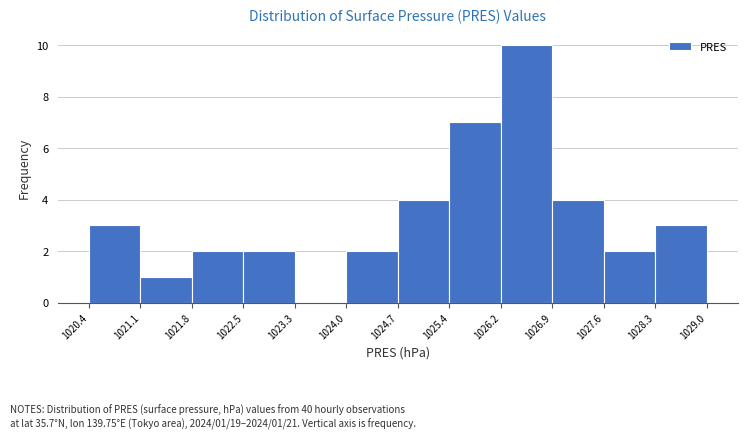

Which range on the x-axis has the tallest bar?

1026.2 to 1026.9